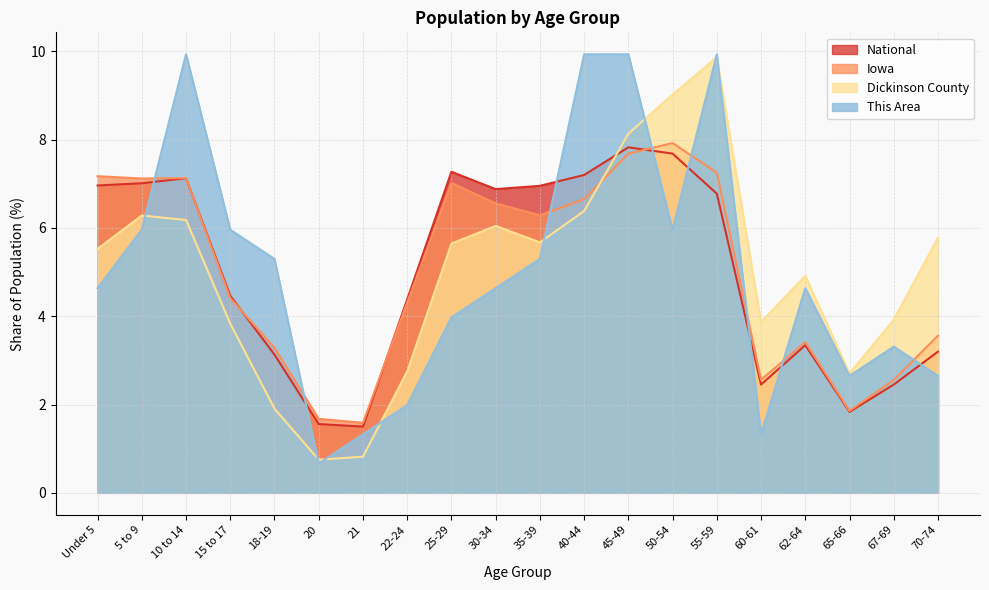

Does the chart have visible grid lines?

Yes